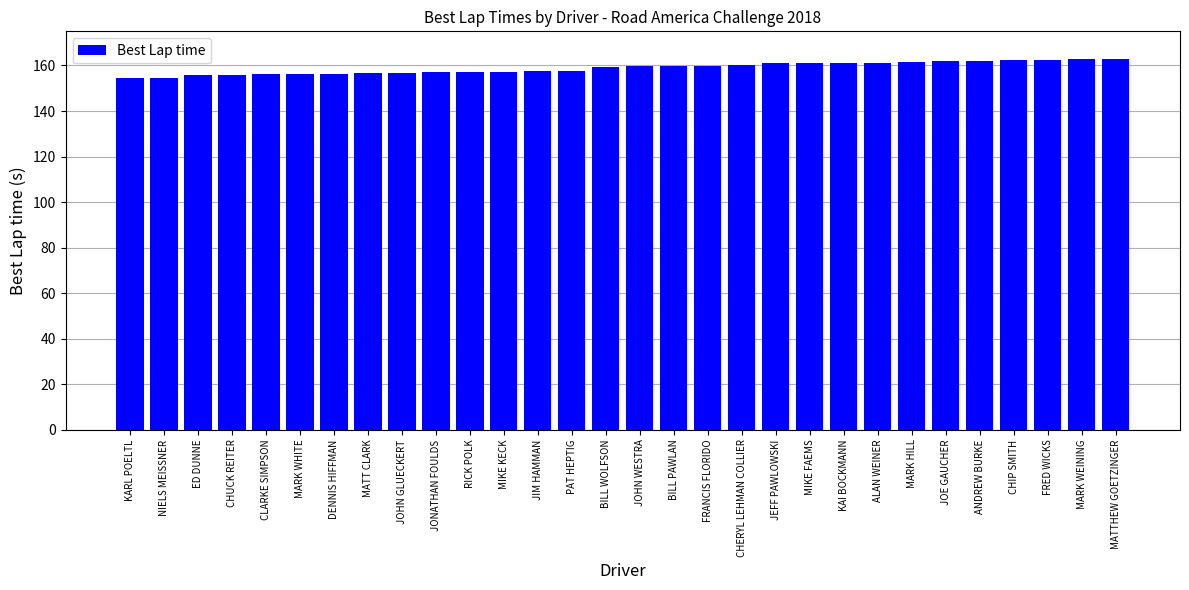

What is the average value?

158.9